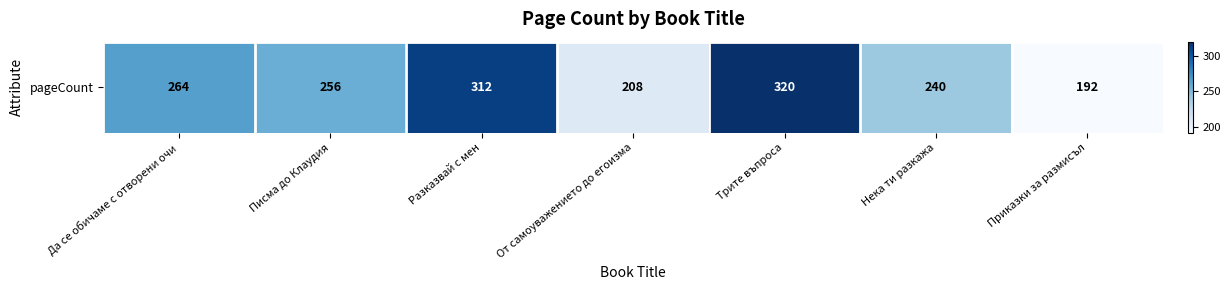

The chart shows a value of 100 at Нека ти разкажа. True or false?

False